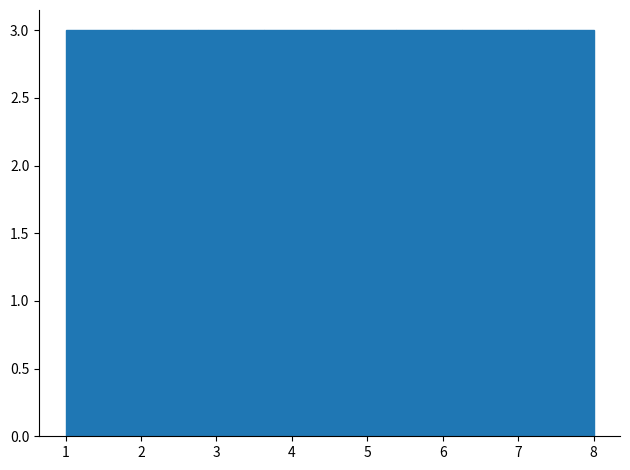

What is the height of the bar covering 3.6 to 4.5 on the x-axis? Neither the bar edges nor the heights are printed on the chart, so give them approximately, as read against the axes.

3